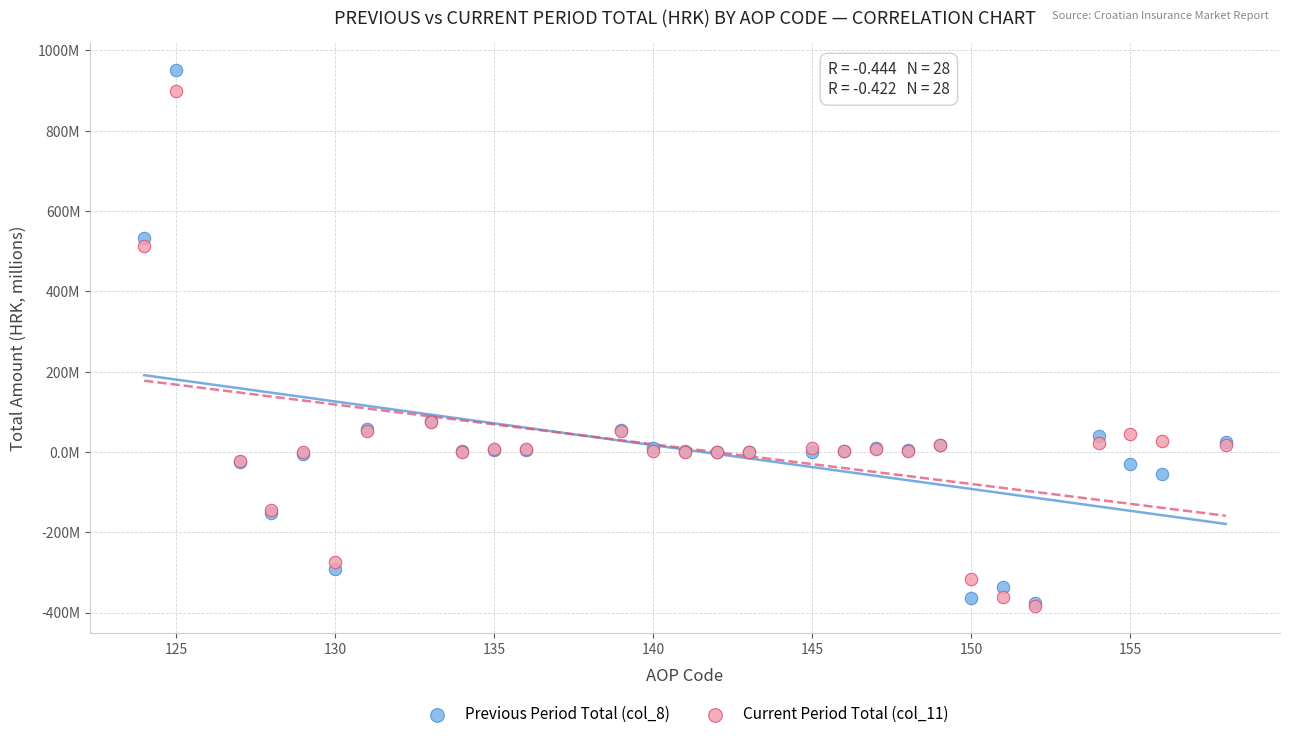

What are all the series names shown in the legend?

Previous Period Total (col_8), Current Period Total (col_11)